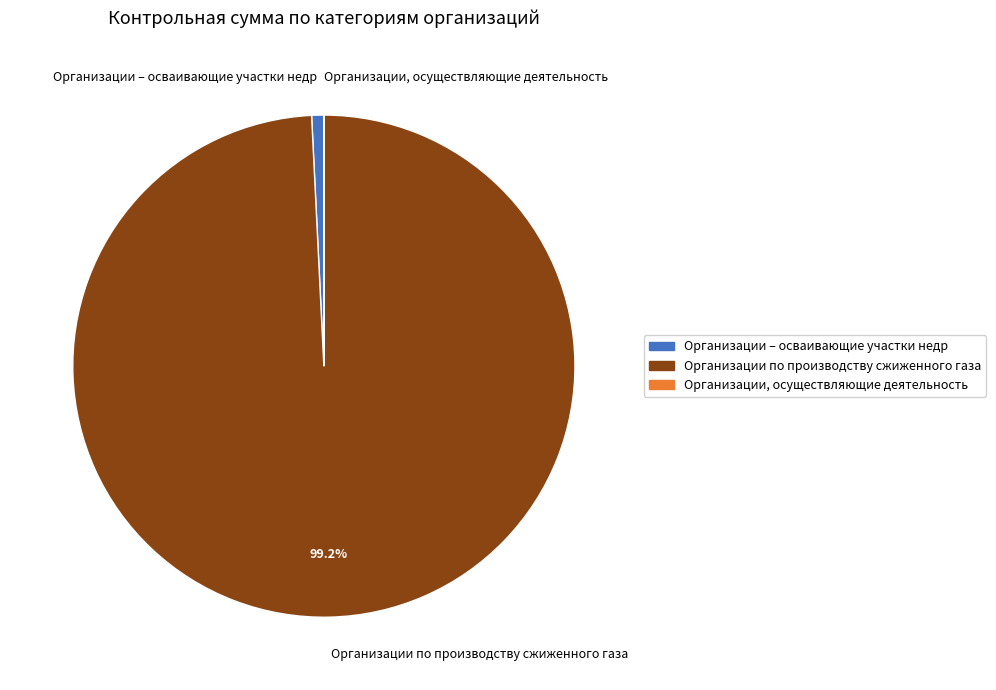

What is the largest slice in the pie chart?

Организации по производству сжиженного газа